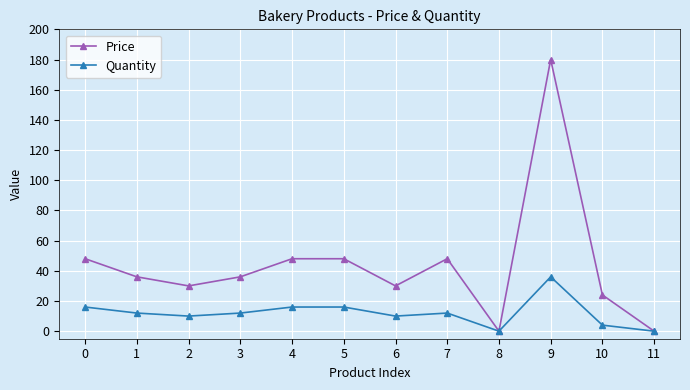

How many series are shown in this chart?

2